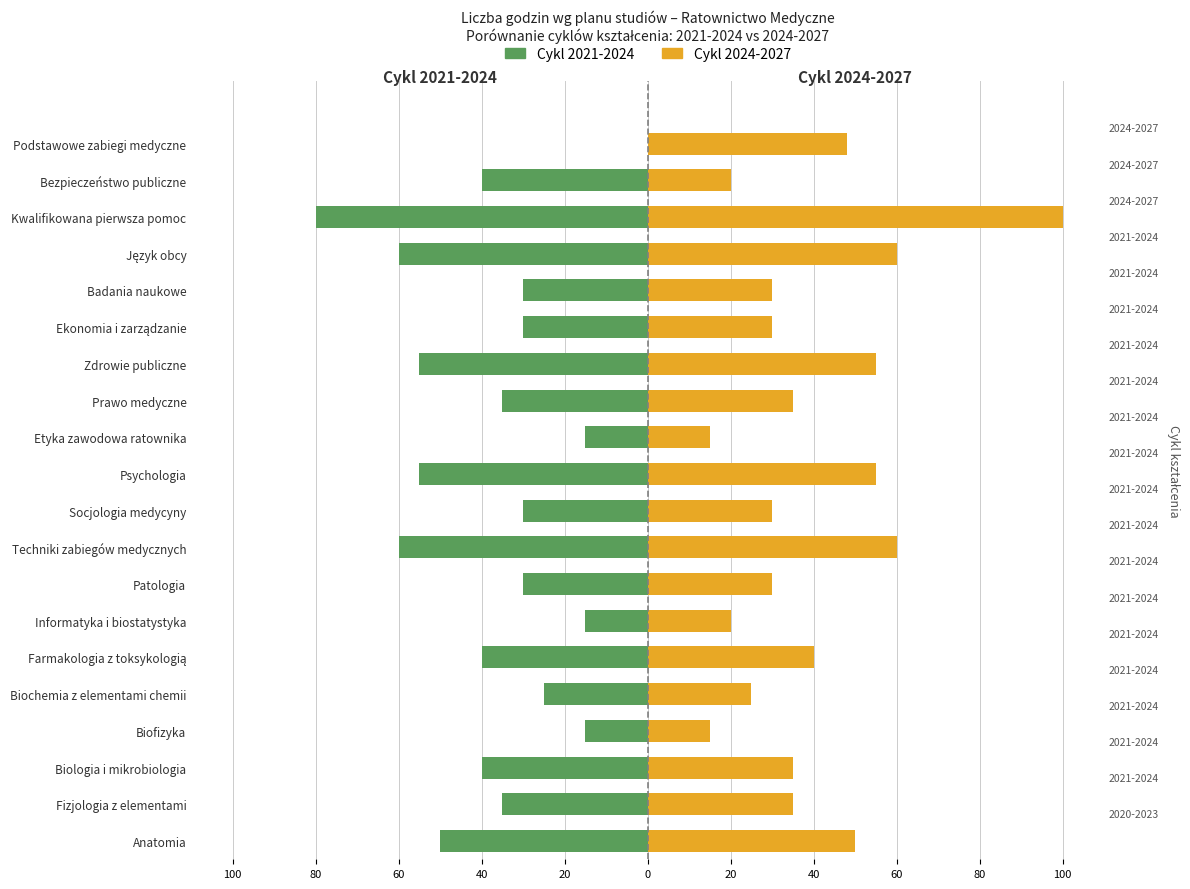

How many bars are there in each group?

2